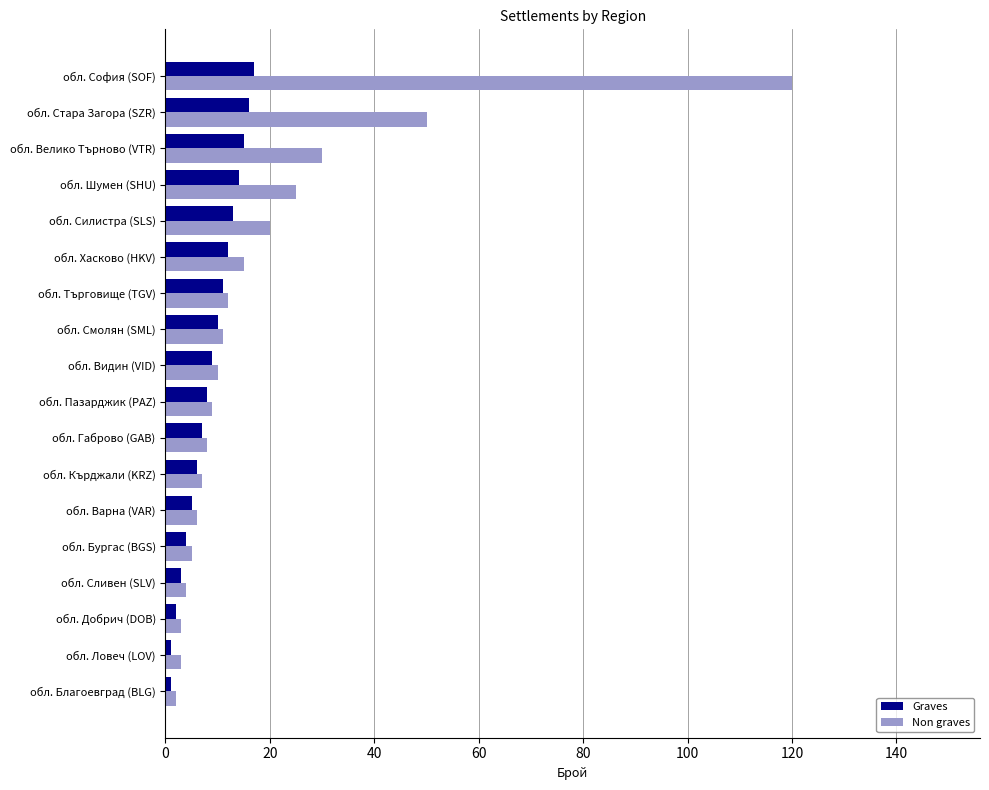

Rank the series by their average value, from highest to lowest.

Non graves, Graves